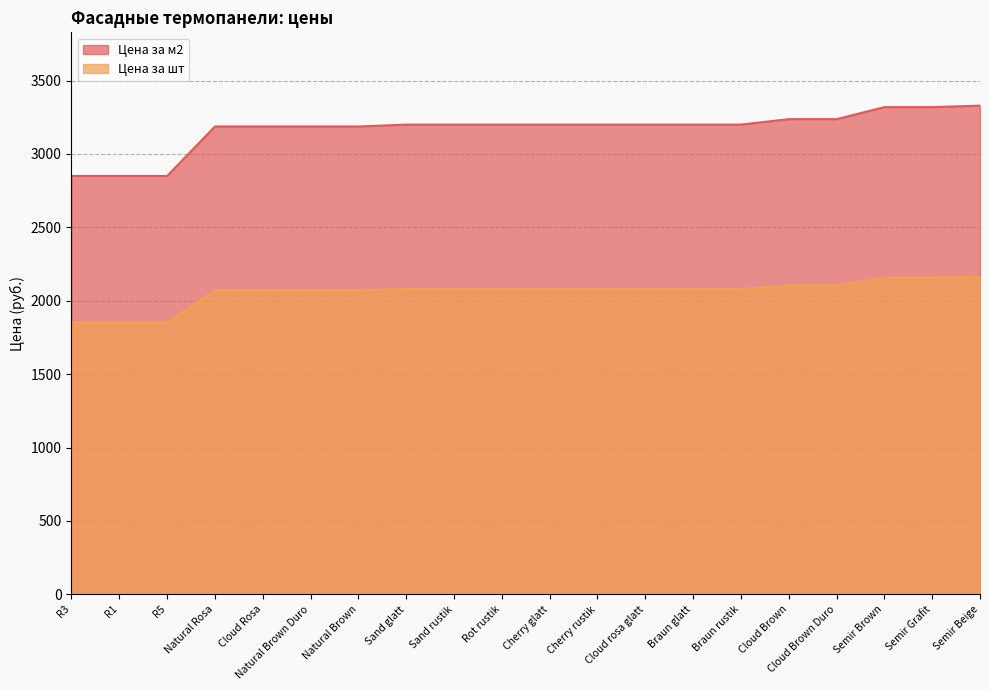

Reading right to left, extract all data points from this chart.

Цена за м2: Semir Beige=3329.0	Semir Grafit=3319.0	Semir Brown=3319.0	Cloud Brown Duro=3237.0	Cloud Brown=3237.0	Braun rustik=3200.0	Braun glatt=3200.0	Cloud rosa glatt=3200.0	Cherry rustik=3200.0	Cherry glatt=3200.0	Rot rustik=3200.0	Sand rustik=3200.0	Sand glatt=3200.0	Natural Brown=3187.0	Natural Brown Duro=3187.0	Cloud Rosa=3187.0	Natural Rosa=3187.0	R5=2850.0	R1=2850.0	R3=2850.0
Цена за шт: Semir Beige=2163.8	Semir Grafit=2157.3	Semir Brown=2157.3	Cloud Brown Duro=2104.1	Cloud Brown=2104.1	Braun rustik=2080.0	Braun glatt=2080.0	Cloud rosa glatt=2080.0	Cherry rustik=2080.0	Cherry glatt=2080.0	Rot rustik=2080.0	Sand rustik=2080.0	Sand glatt=2080.0	Natural Brown=2071.6	Natural Brown Duro=2071.6	Cloud Rosa=2071.6	Natural Rosa=2071.6	R5=1852.5	R1=1852.5	R3=1852.5